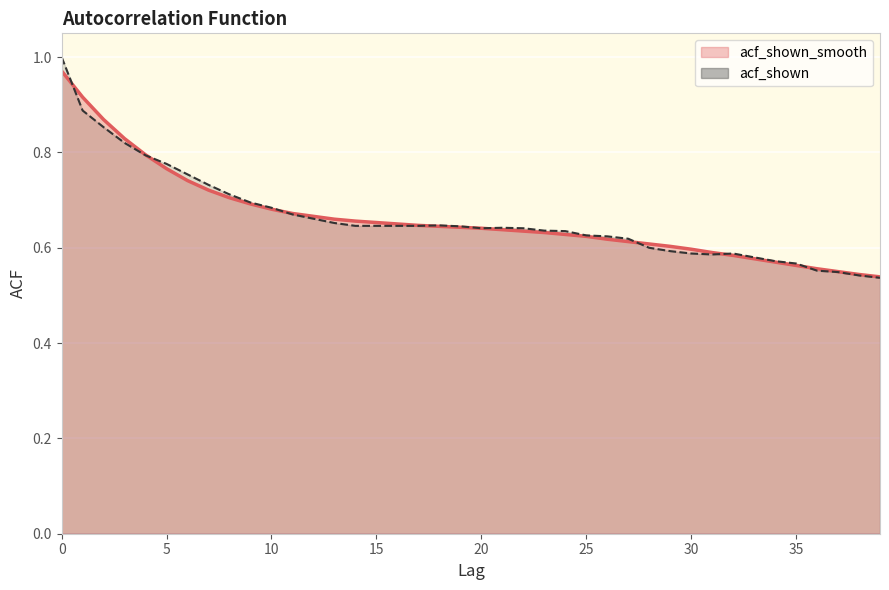

The acf_shown_smooth series shows 0.9 at 13. True or false?

False